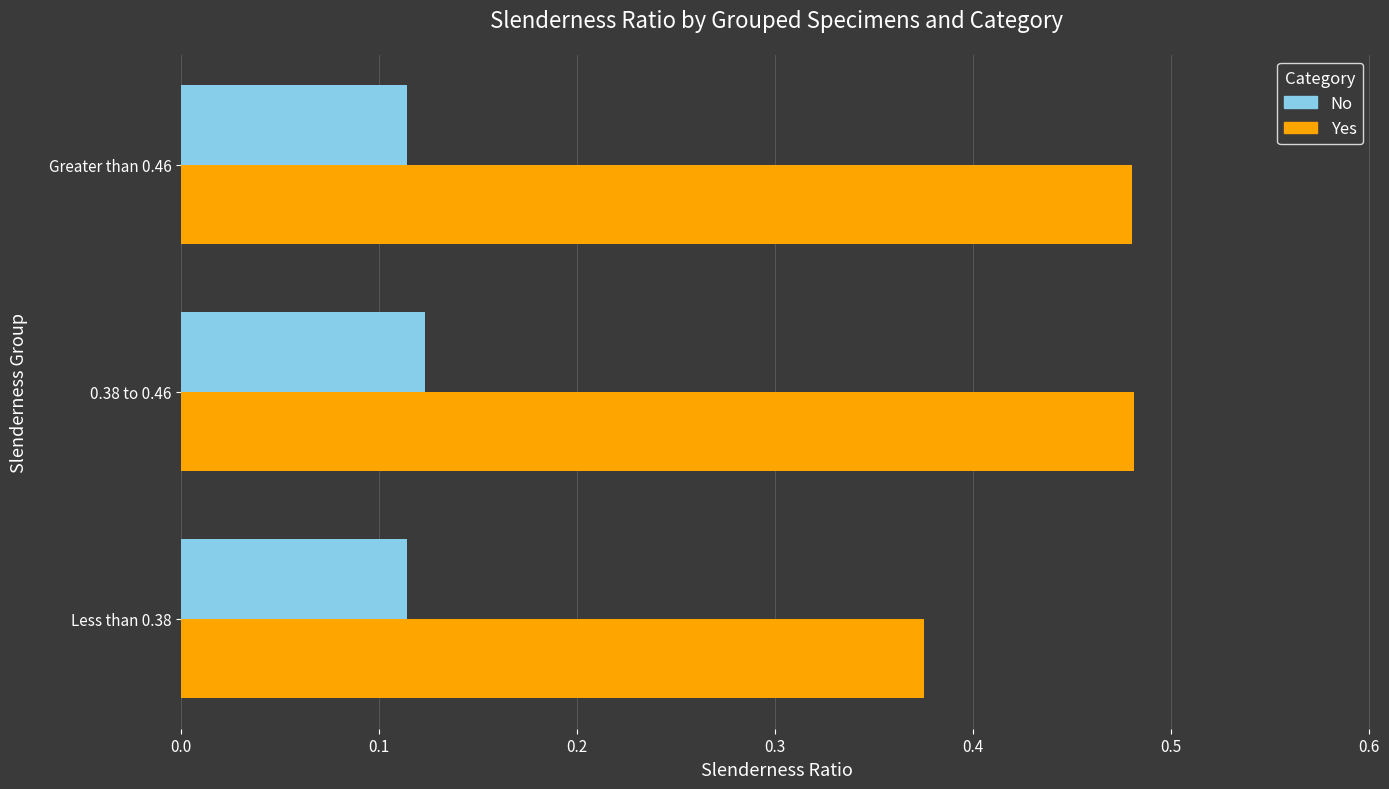

The No series shows 0.2 at Greater than 0.46. True or false?

False